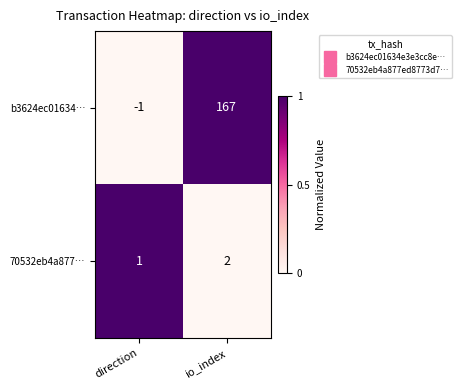

List the series in order of their peak value, highest first.

b3624ec01634…, 70532eb4a877…